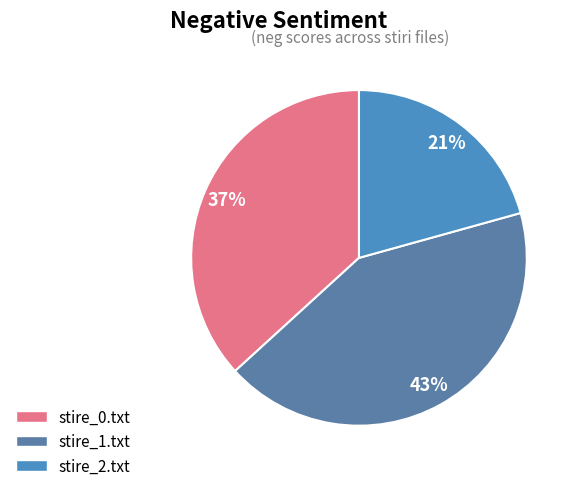

To the nearest percent, what is the combined percentage of stire_1.txt and stire_2.txt?

63%